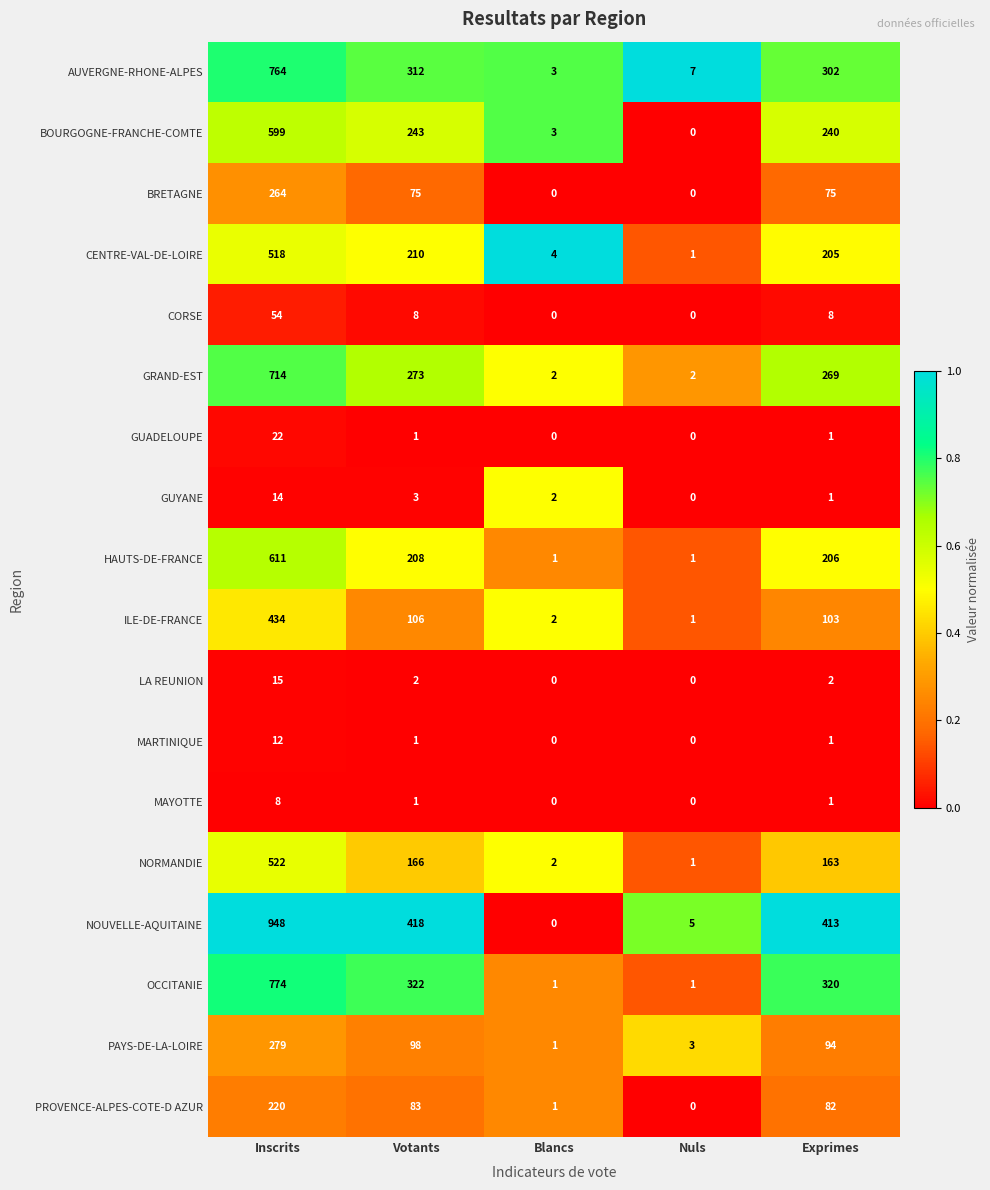

What is the total value across all series at Inscrits?

6772